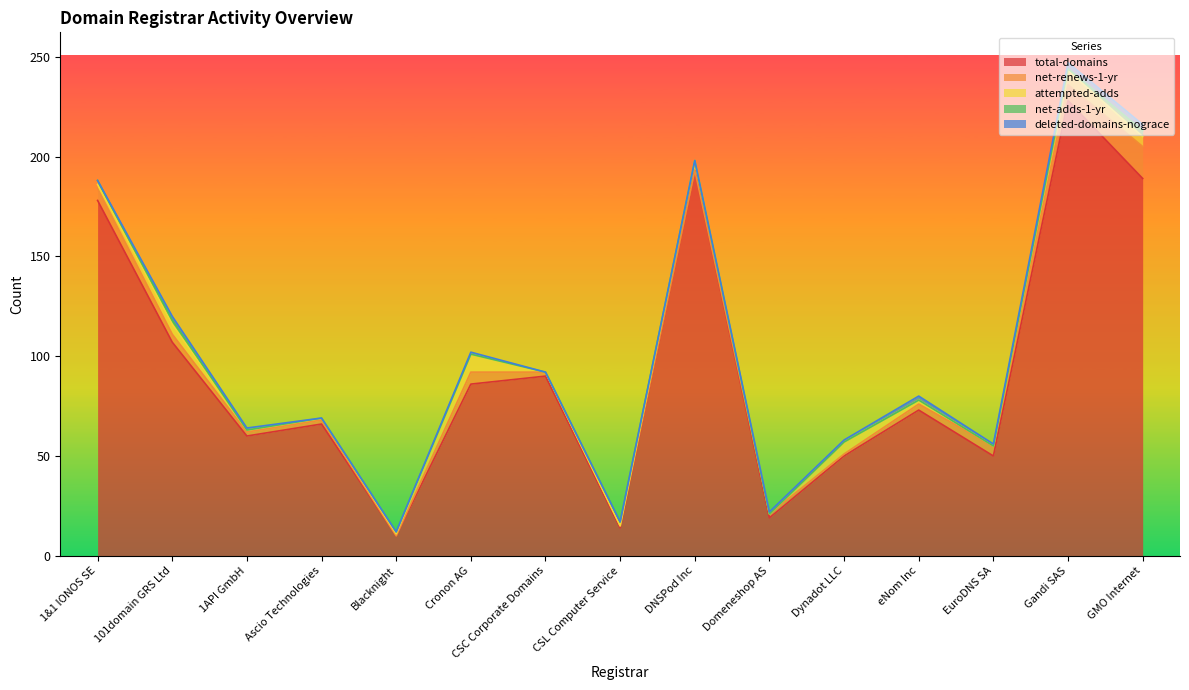

Between Blacknight and GMO Internet, which is larger?

GMO Internet